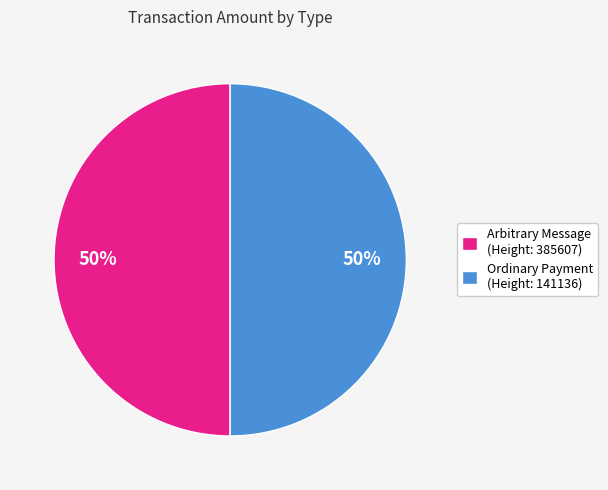

How many segments does this pie chart have?

2